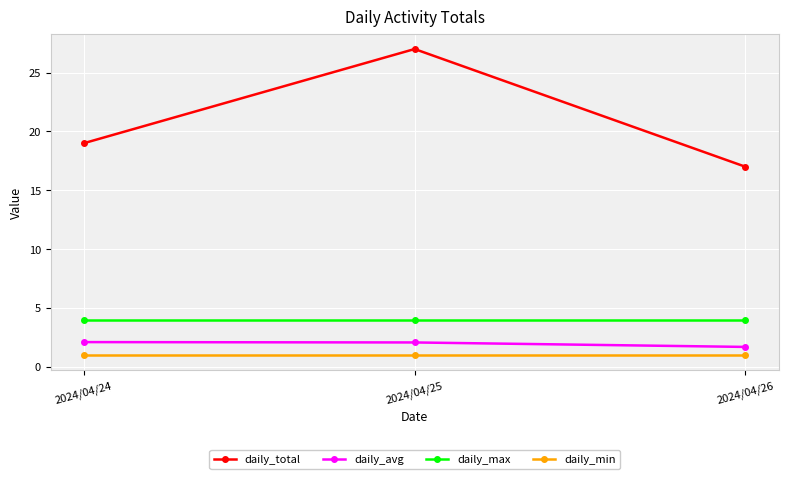

What is the value of the daily_max point at the 3rd from the left?

4.0